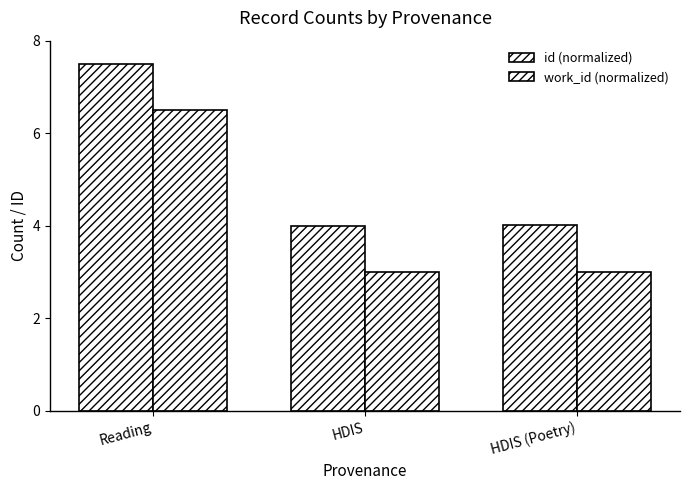

Rank the categories by work_id (normalized) value from lowest to highest.

HDIS, HDIS (Poetry), Reading